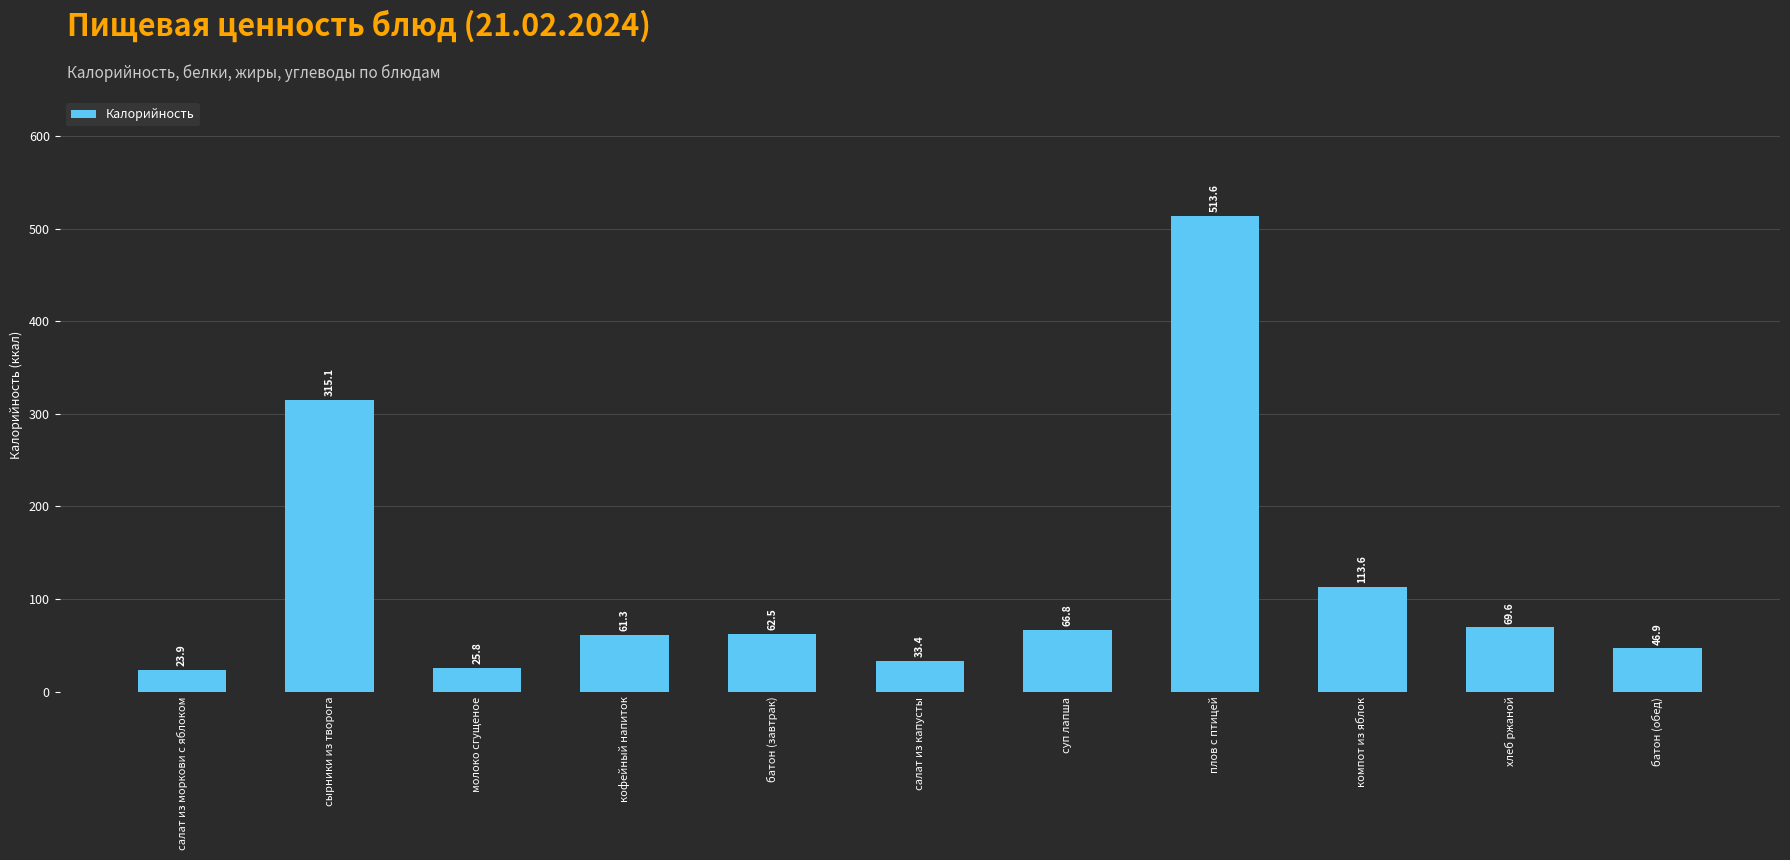

What is the difference between the second highest and minimum values?

291.2